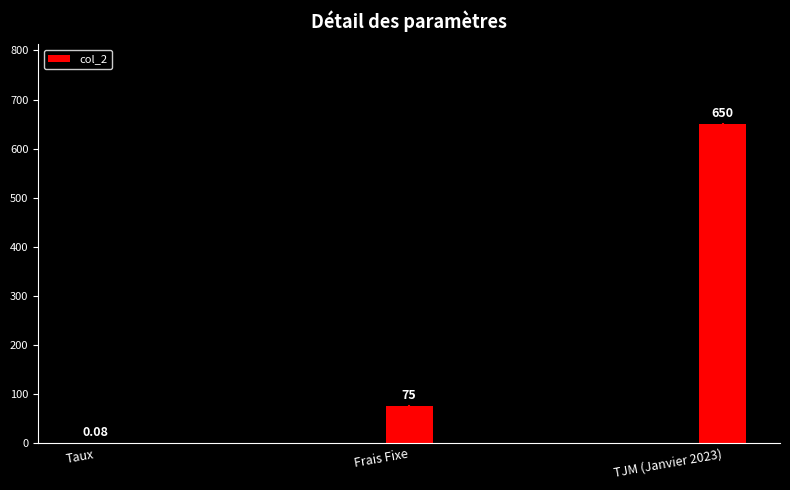

Which has a higher value, TJM (Janvier 2023) or Taux?

TJM (Janvier 2023)